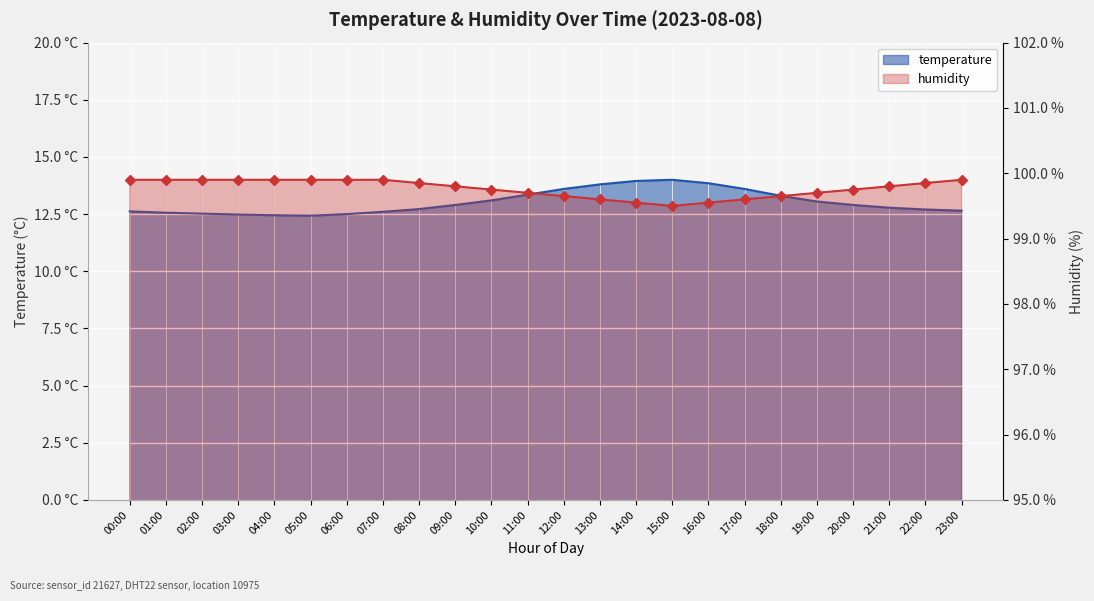

What is the average value of the temperature series?

13.0